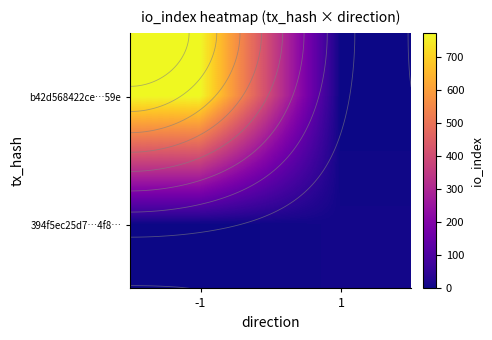

What is the sum of the b42d568422ce…59e values at -1 and 1?

774